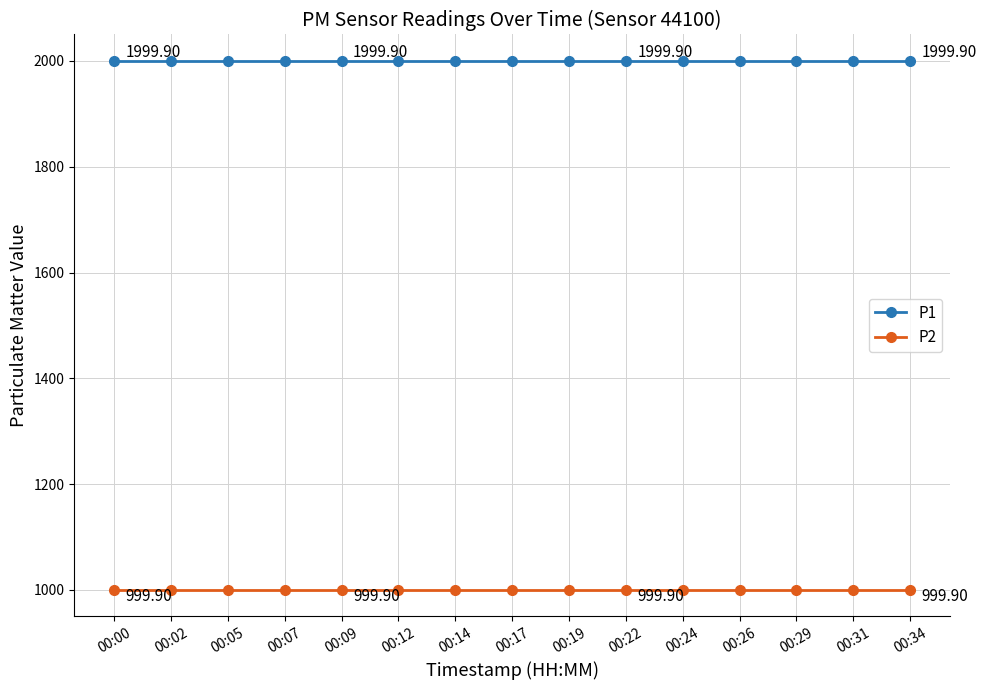

What is the sum of the P2 values at 00:05 and 00:02?

1999.8